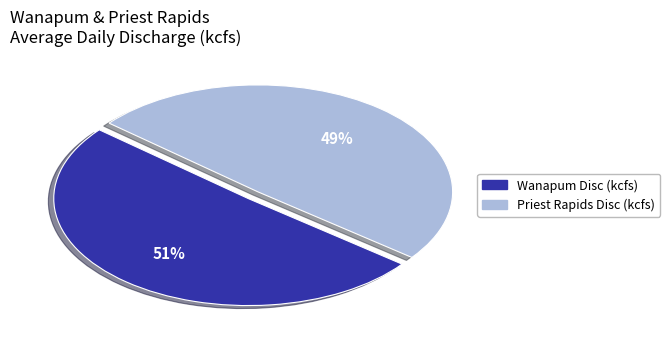

Which category has the biggest portion of the pie?

Wanapum Disc (kcfs)